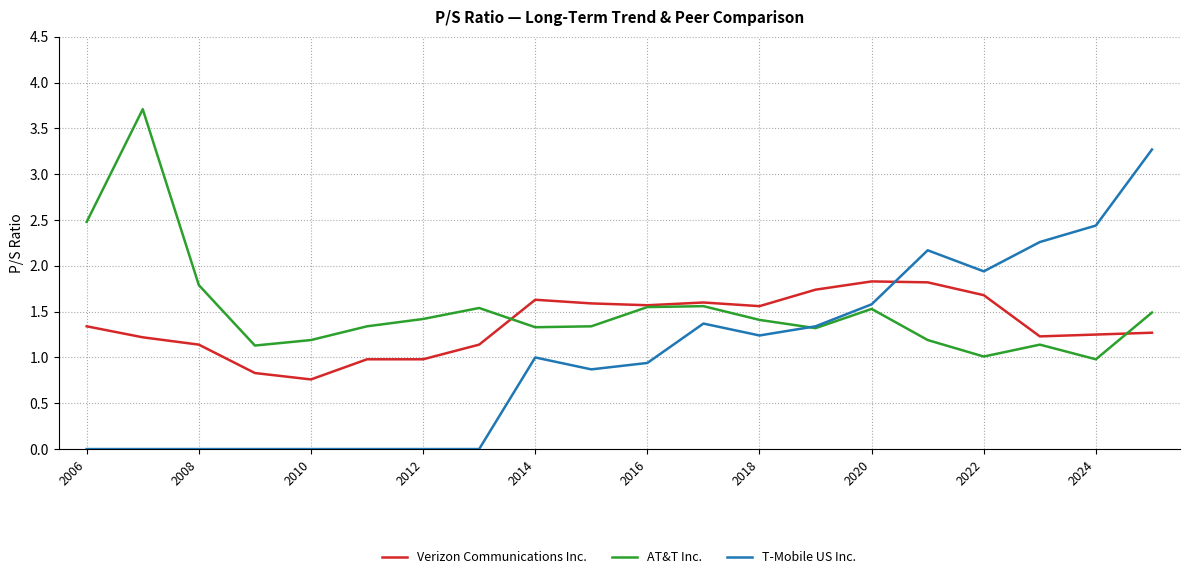

At how many categories does at least one series exceed 1?

20